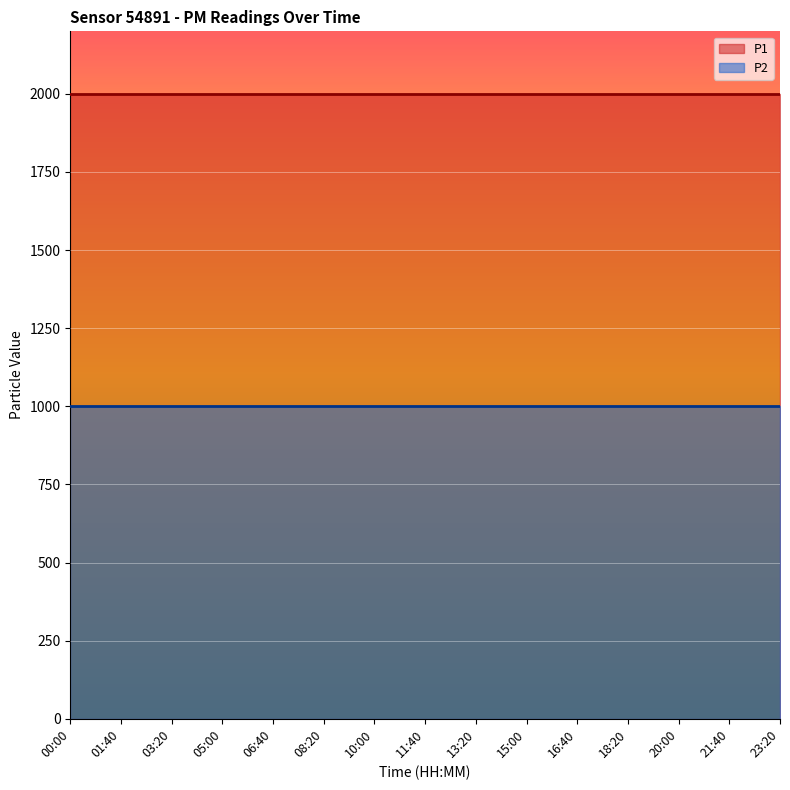

The value of P2 at 13:20 is 999.9. True or false?

True